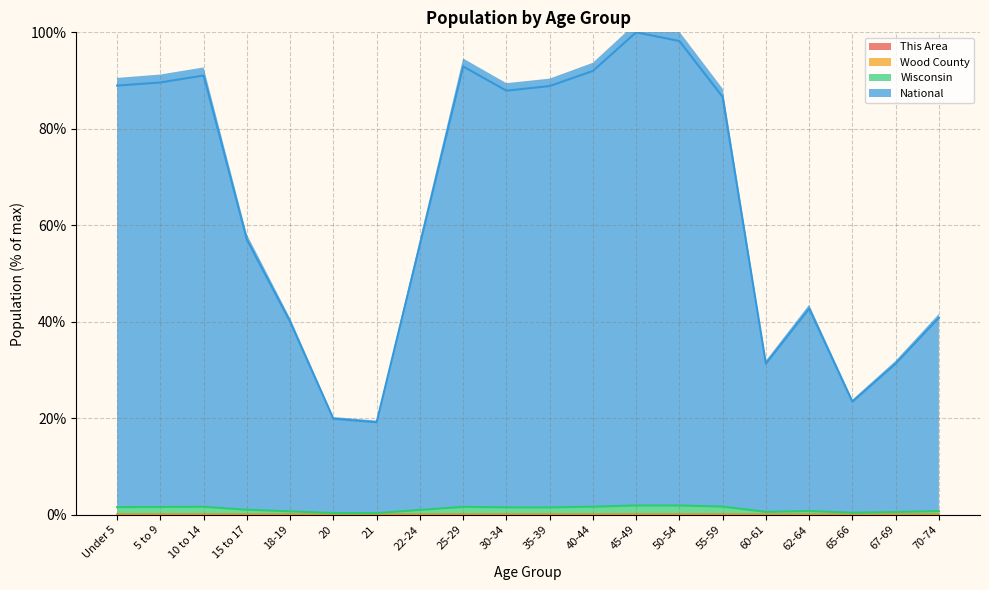

Does the chart have visible grid lines?

Yes